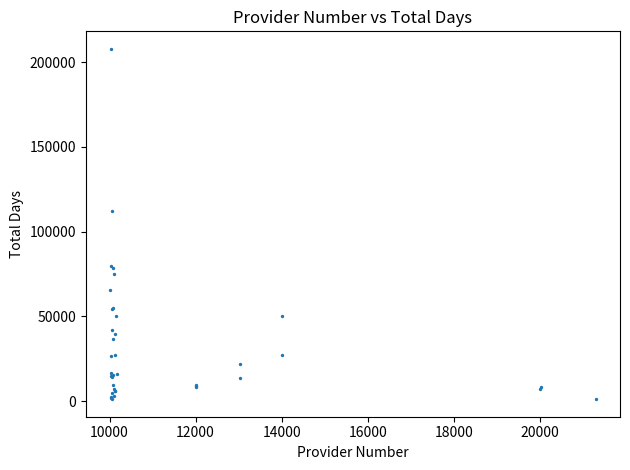

What Y value in the scatter plot is closest to 104503?

112165